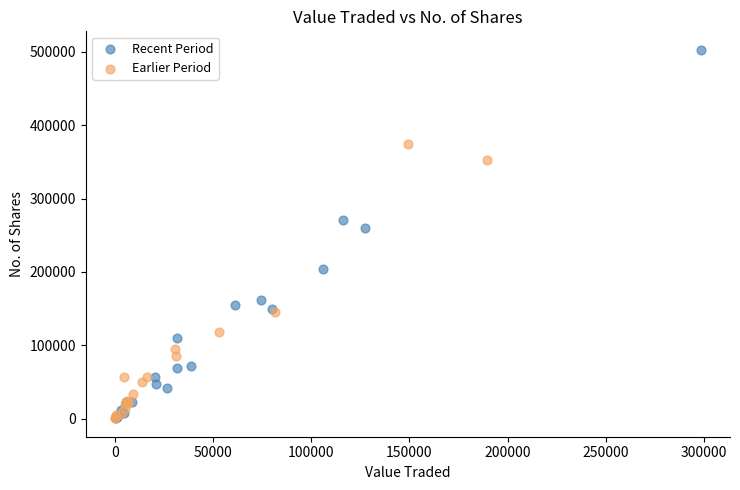

Which series contains the highest Y value?

Recent Period